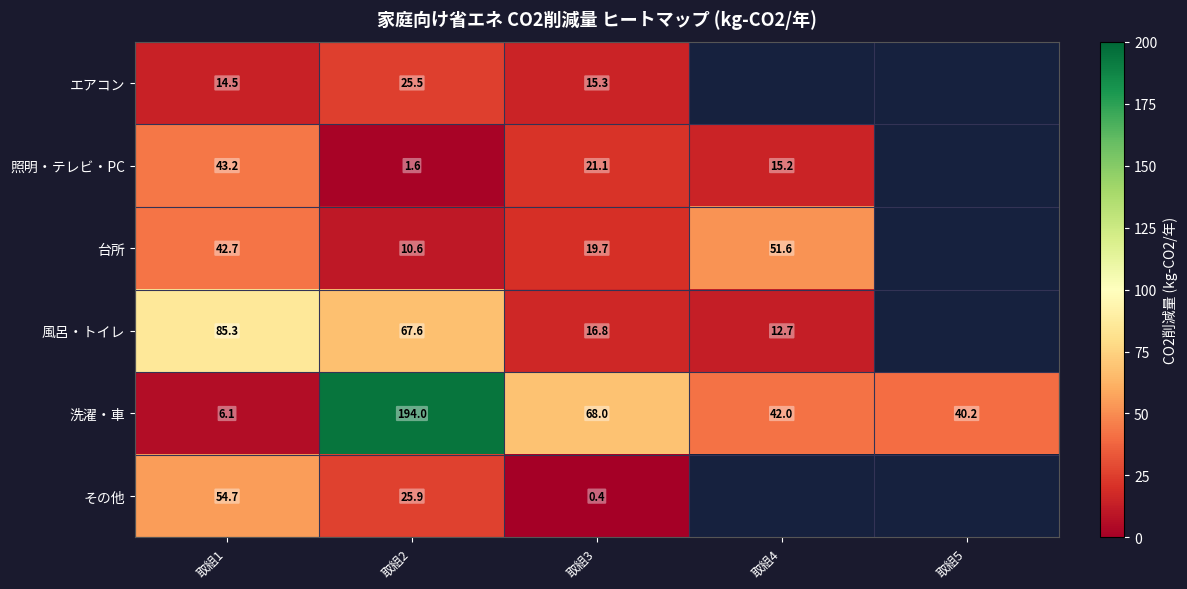

What is the difference between the highest and lowest values at 取組2?

192.4